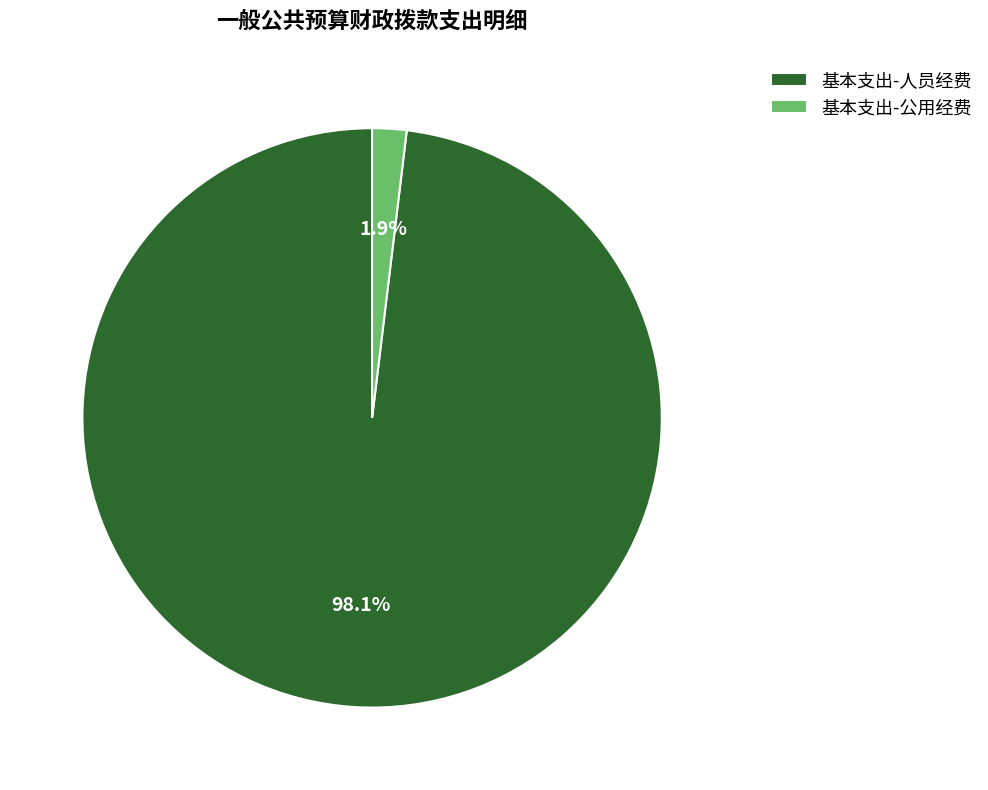

Between 基本支出-人员经费 and 基本支出-公用经费, which is larger?

基本支出-人员经费